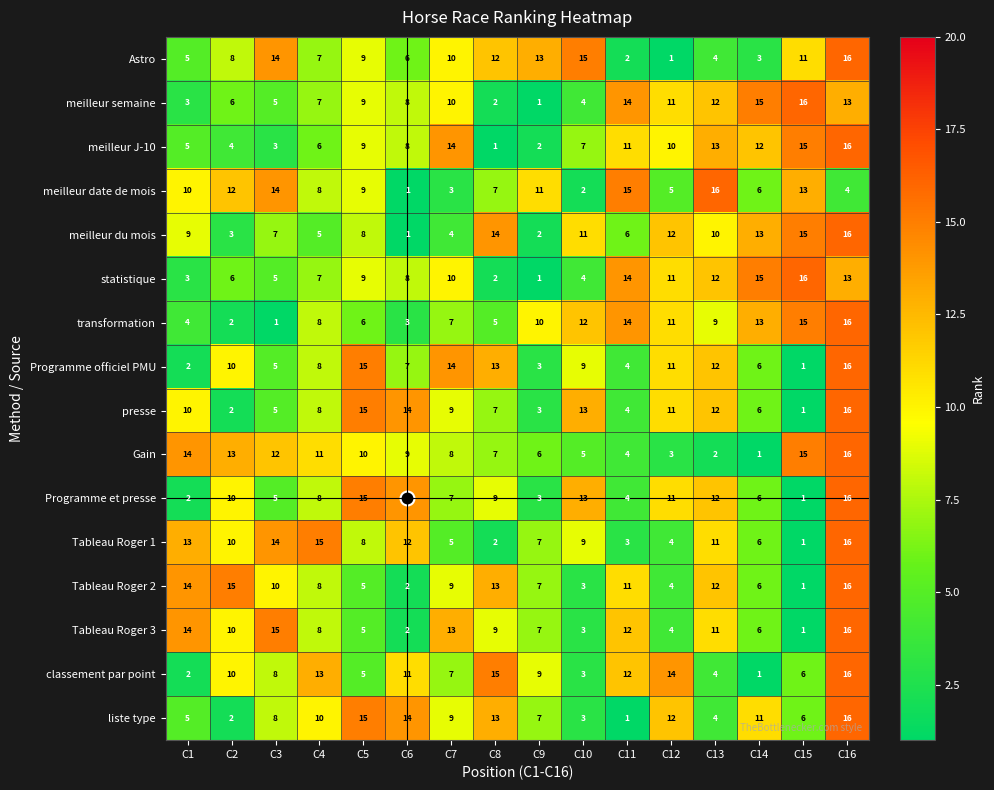

What is the difference between the classement par point values at C16 and C13?

12